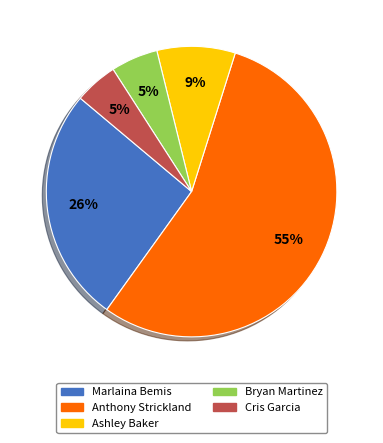

How many segments does this pie chart have?

5